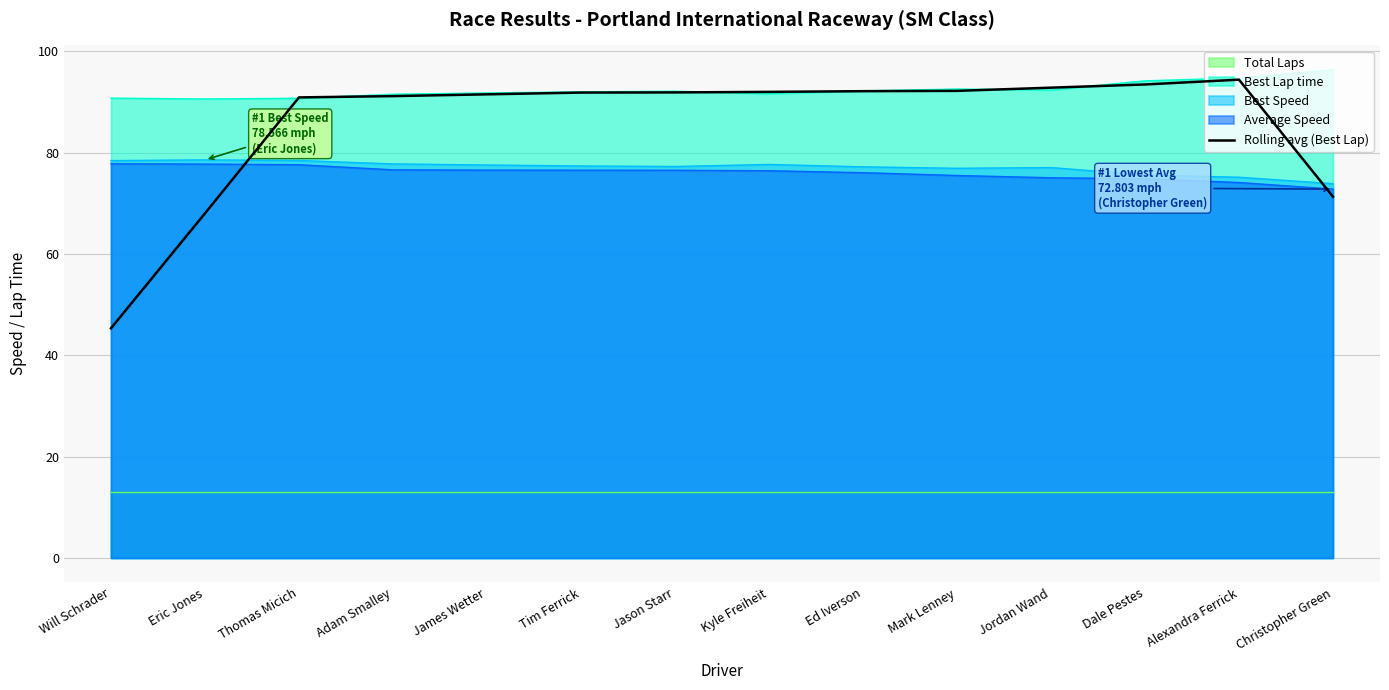

At which category does the chart reach its minimum across all series?

Will Schrader